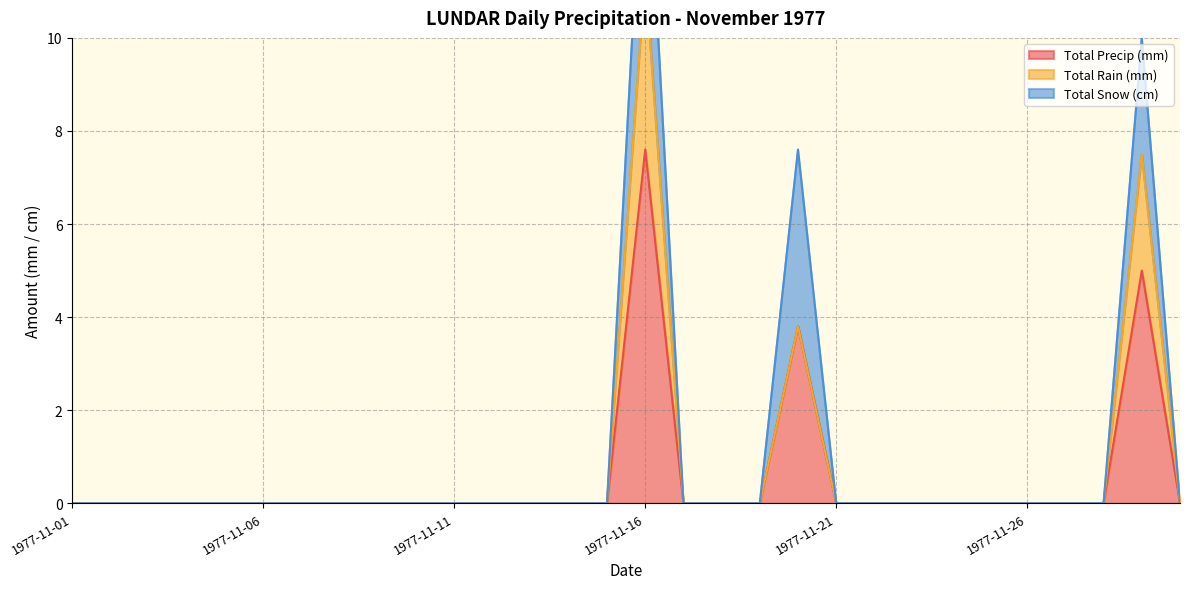

What is the highest value of the Total Precip (mm) series?

7.6